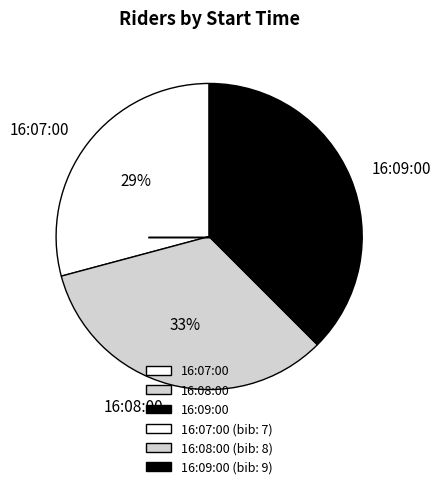

How many segments does this pie chart have?

3